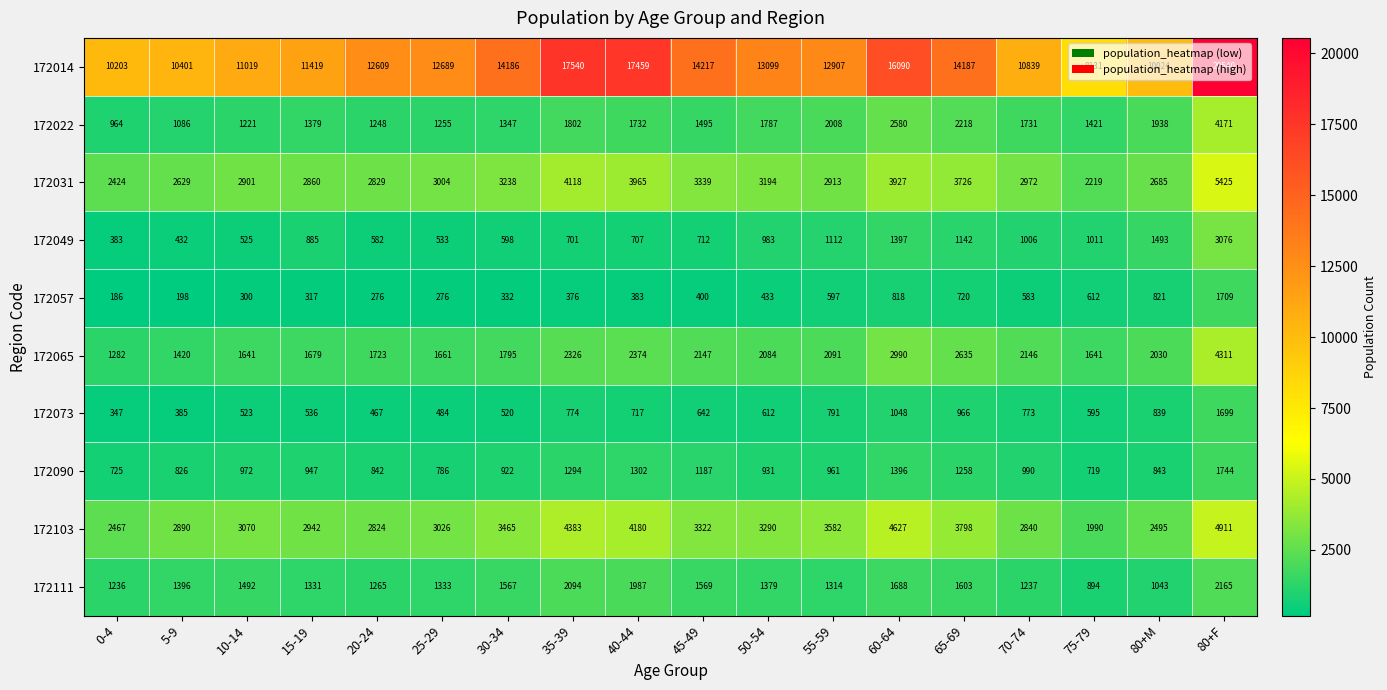

List the series in order of their peak value, highest first.

172014, 172031, 172103, 172065, 172022, 172049, 172111, 172090, 172057, 172073